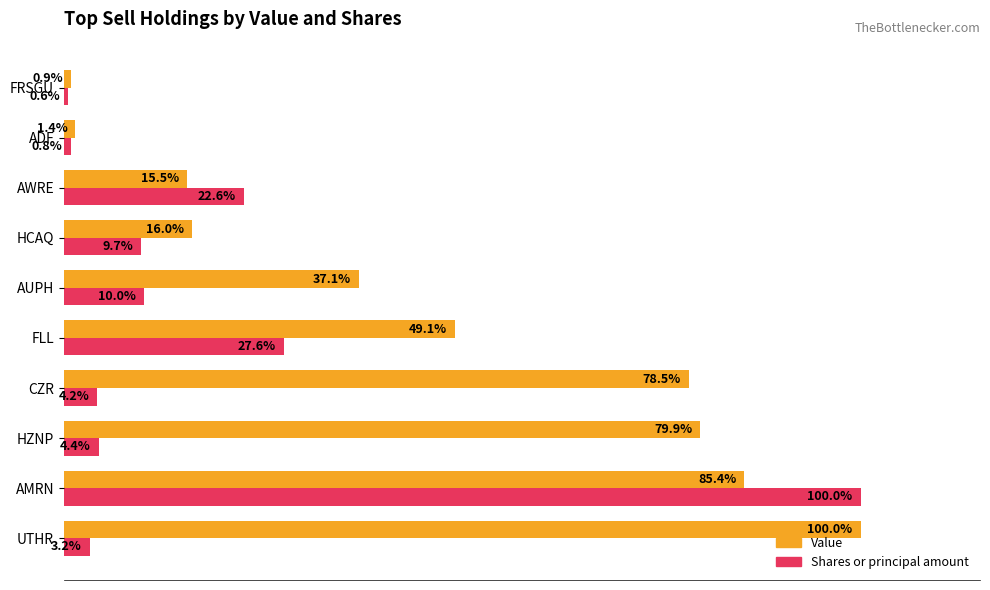

What are all the series names shown in the legend?

Value, Shares or principal amount